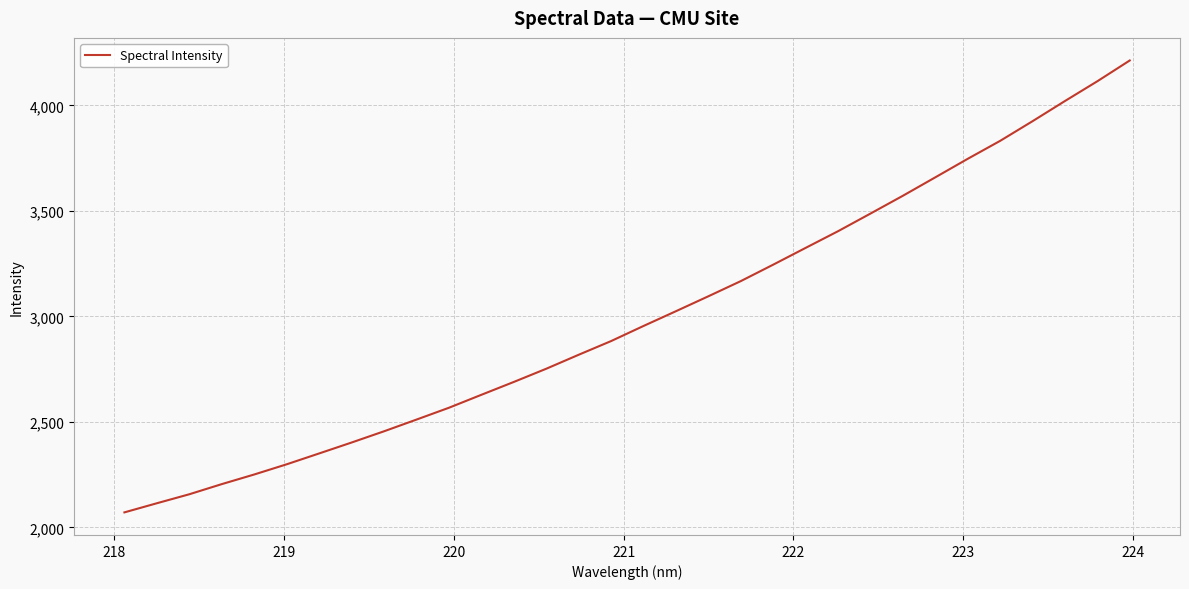

What is the minimum value shown in the chart?

2071.2